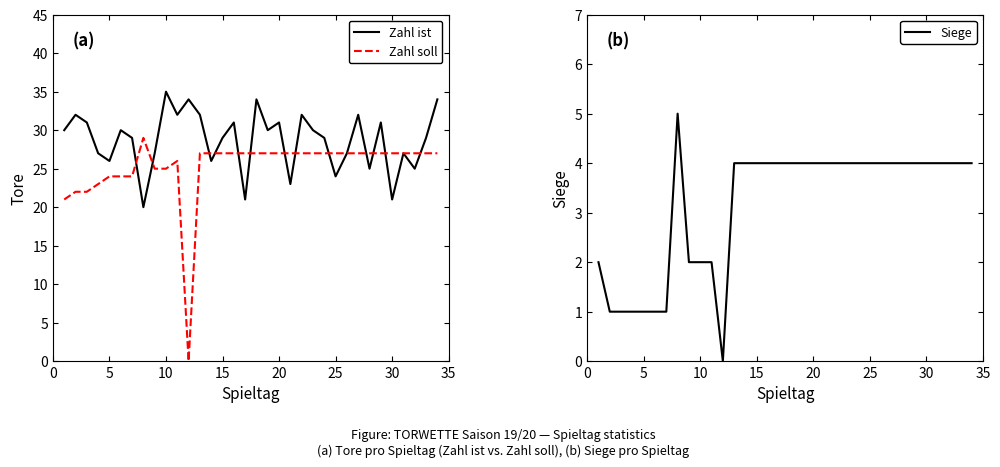

Is it true that Zahl ist equals 13 at 10?

False